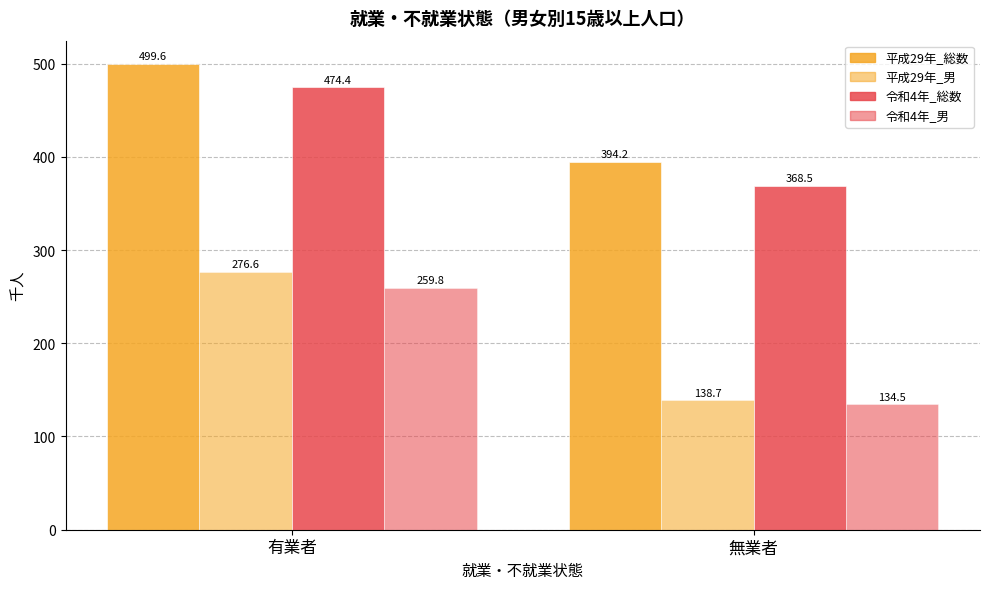

Does the chart contain stacked bars?

No